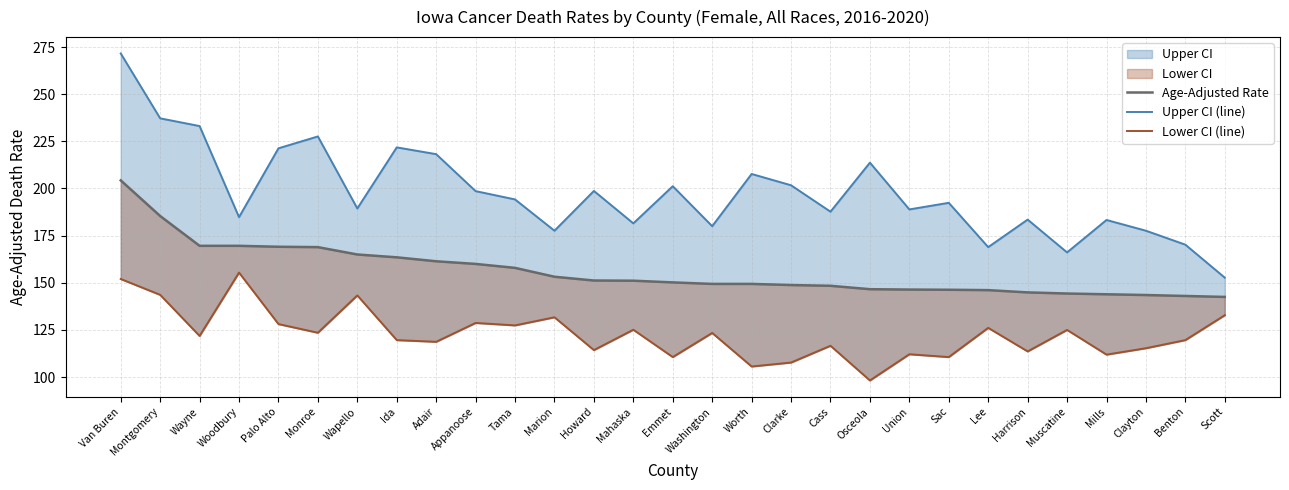

Reading left to right, what are all the values shown in this chart?

Age-Adjusted Rate: Van Buren=204.3	Montgomery=185.4	Wayne=169.6	Woodbury=169.6	Palo Alto=169.1	Monroe=168.9	Wapello=165.0	Ida=163.5	Adair=161.4	Appanoose=160.0	Tama=157.9	Marion=153.2	Howard=151.2	Mahaska=151.1	Emmet=150.2	Washington=149.4	Worth=149.4	Clarke=148.8	Cass=148.4	Osceola=146.6	Union=146.4	Sac=146.3	Lee=146.1	Harrison=144.9	Muscatine=144.3	Mills=143.9	Clayton=143.5	Benton=143.0	Scott=142.5
Upper CI (line): Van Buren=271.6	Montgomery=237.2	Wayne=233.1	Woodbury=184.8	Palo Alto=221.3	Monroe=227.6	Wapello=189.4	Ida=221.8	Adair=218.2	Appanoose=198.6	Tama=194.2	Marion=177.6	Howard=198.7	Mahaska=181.5	Emmet=201.2	Washington=180.0	Worth=207.7	Clarke=201.7	Cass=187.7	Osceola=213.7	Union=188.9	Sac=192.4	Lee=168.9	Harrison=183.5	Muscatine=166.1	Mills=183.3	Clayton=177.6	Benton=170.2	Scott=152.7
Lower CI (line): Van Buren=152.0	Montgomery=143.6	Wayne=121.8	Woodbury=155.4	Palo Alto=128.1	Monroe=123.5	Wapello=143.3	Ida=119.6	Adair=118.7	Appanoose=128.7	Tama=127.4	Marion=131.7	Howard=114.3	Mahaska=125.1	Emmet=110.6	Washington=123.4	Worth=105.6	Clarke=107.7	Cass=116.6	Osceola=98.2	Union=112.1	Sac=110.6	Lee=126.1	Harrison=113.6	Muscatine=125.0	Mills=111.9	Clayton=115.3	Benton=119.6	Scott=132.8